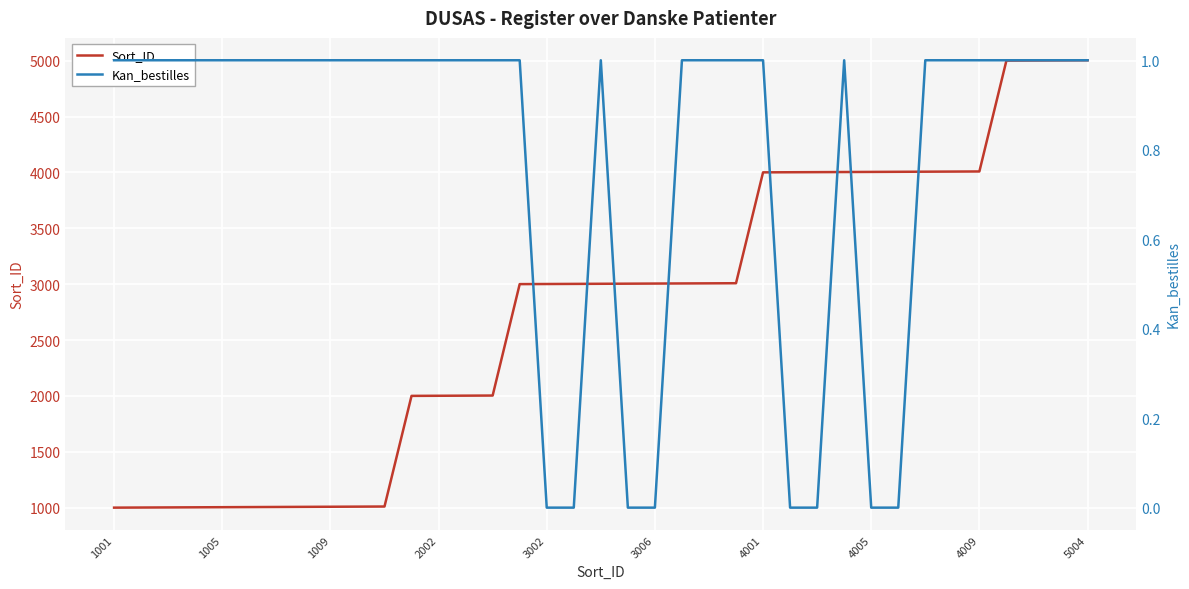

What is the difference between the maximum and second lowest values in the Sort_ID series?

4002